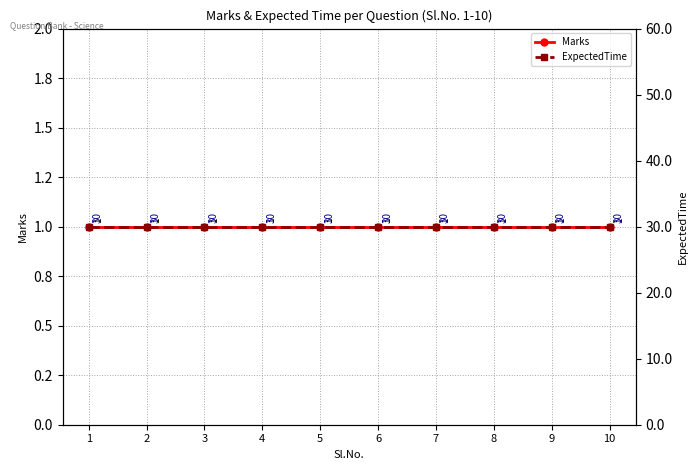

Does the chart display data point markers on the line(s)?

Yes